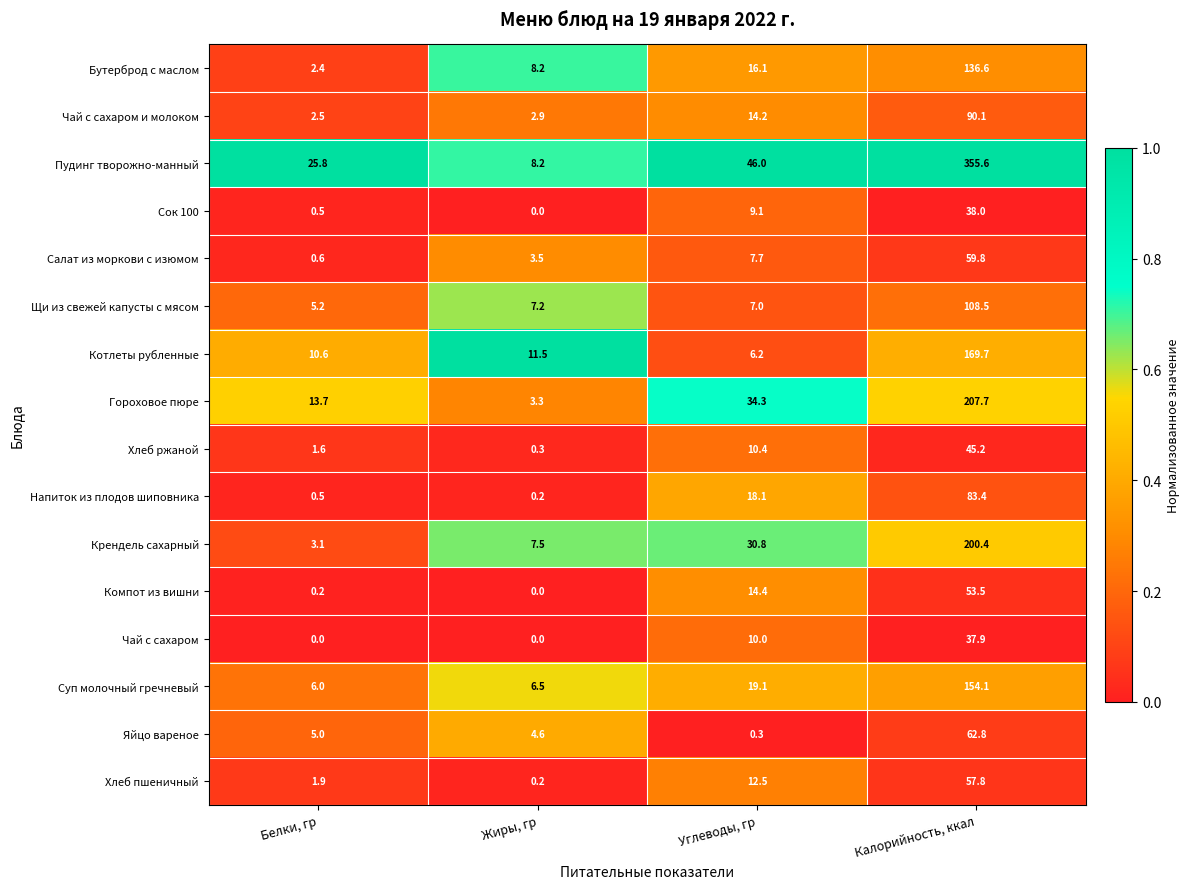

The Сок 100 series shows 15.9 at Углеводы, гр. True or false?

False